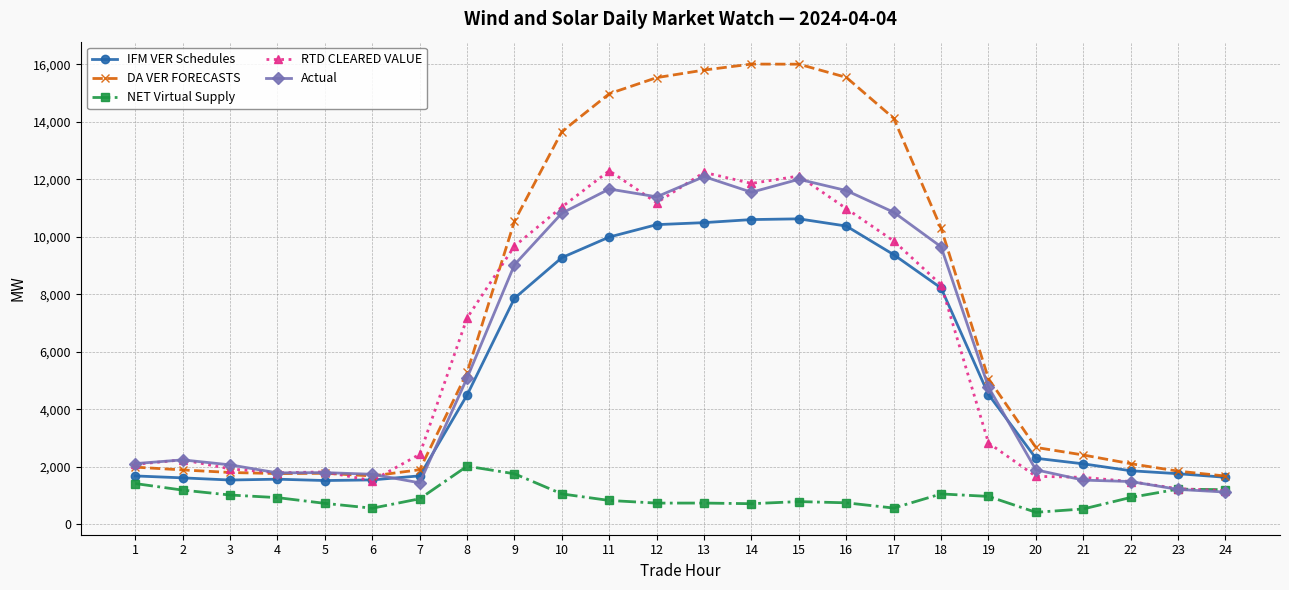

What is the difference between the maximum and minimum values in the DA VER FORECASTS series?

14340.4